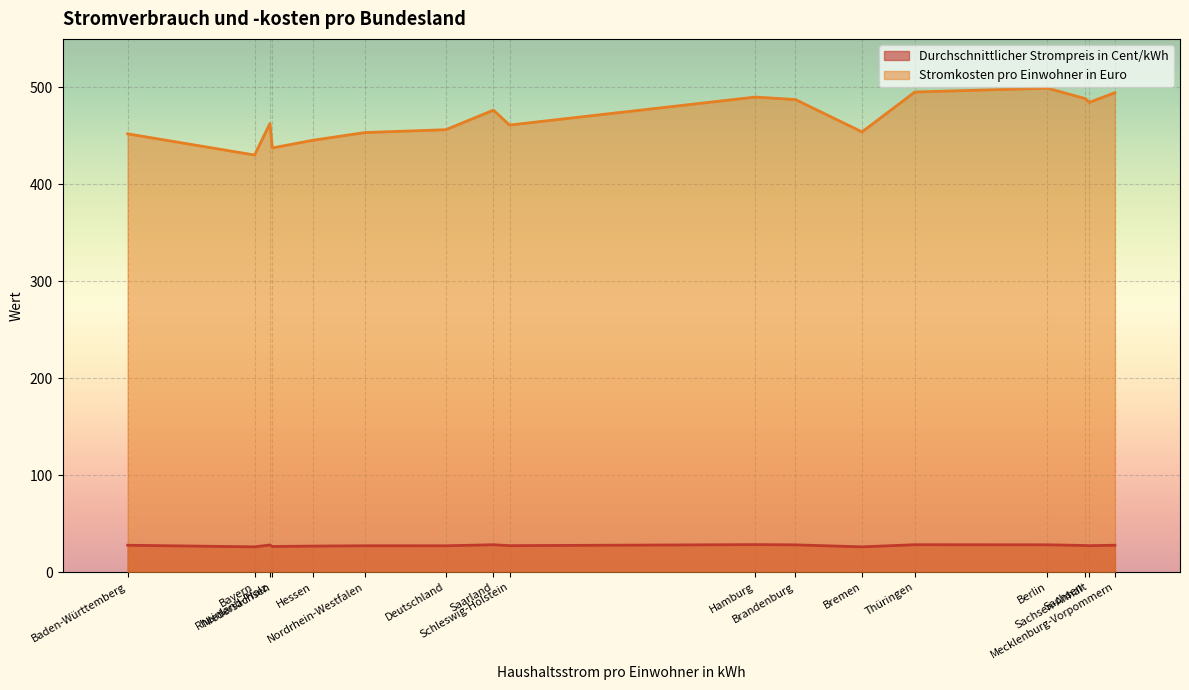

Count the number of data series in this chart.

2